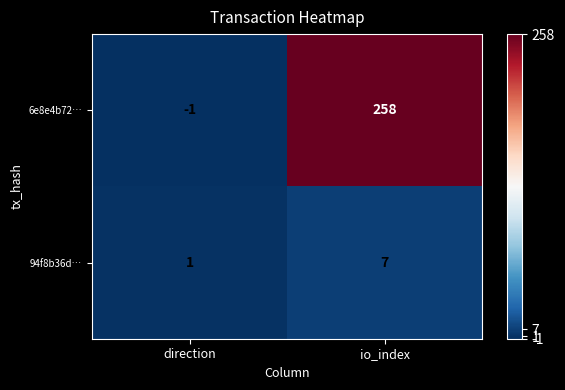

At which category is the sum across all series the highest?

io_index